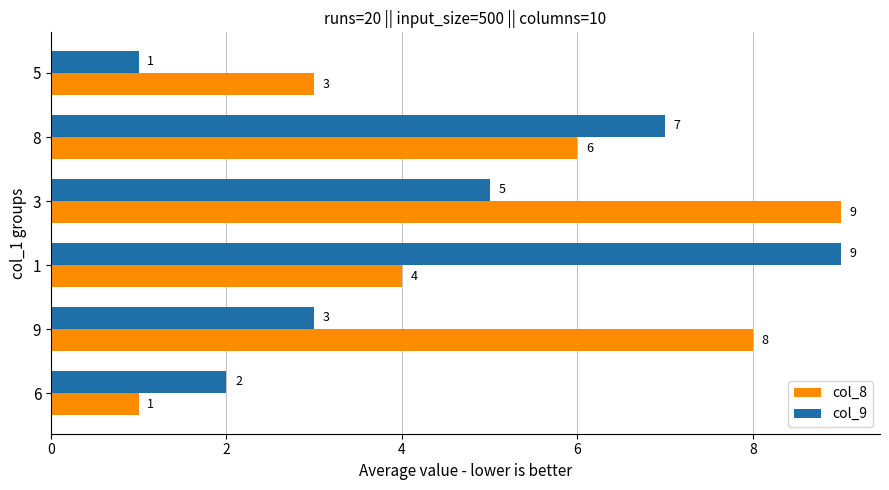

Which series has the largest total across all categories?

col_8